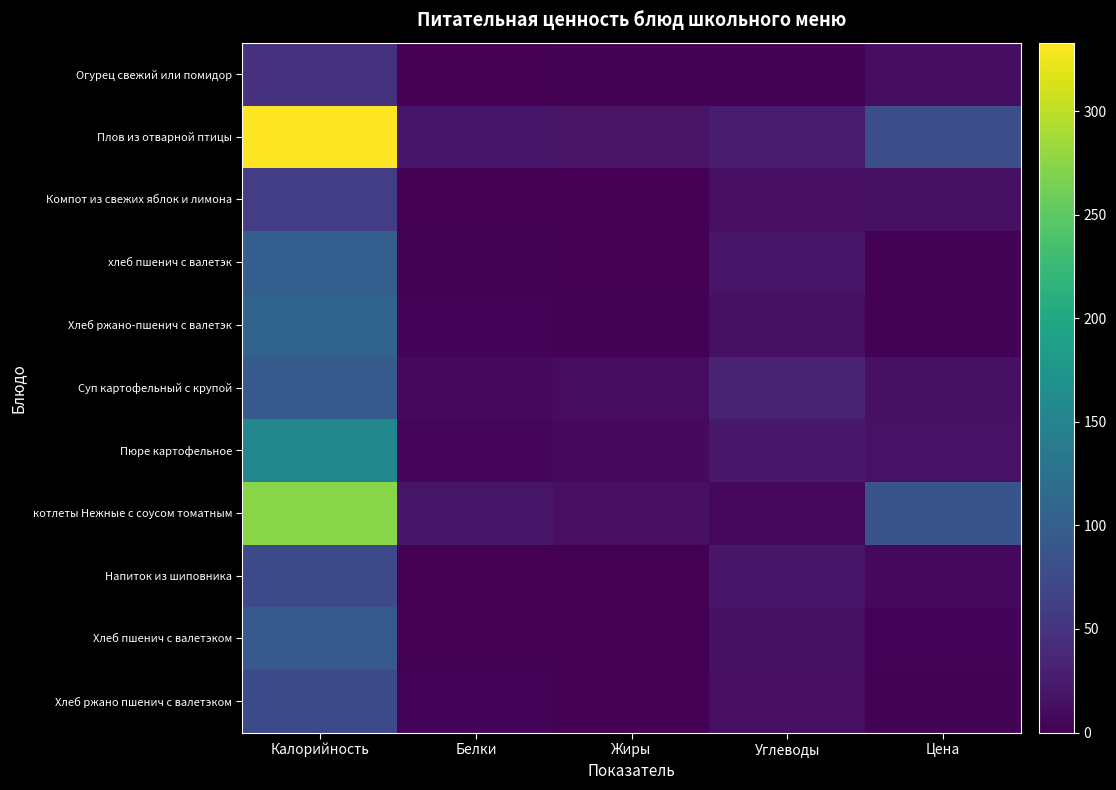

What is the total value across all series at Белки?

61.8